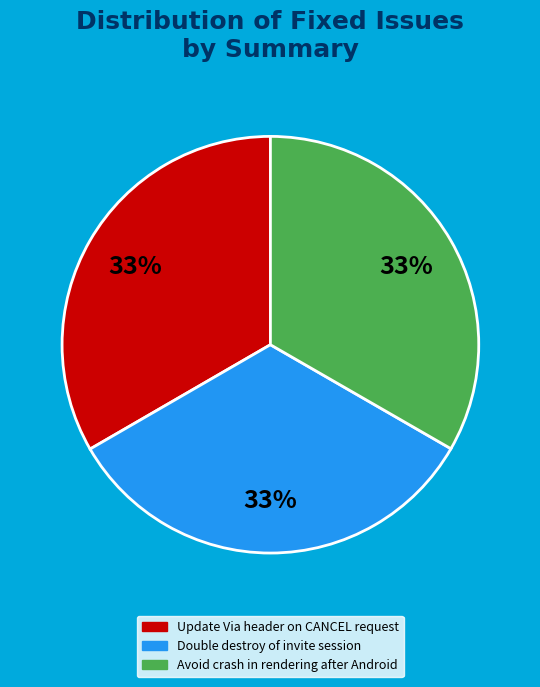

To the nearest percent, what is the average slice percentage?

33%